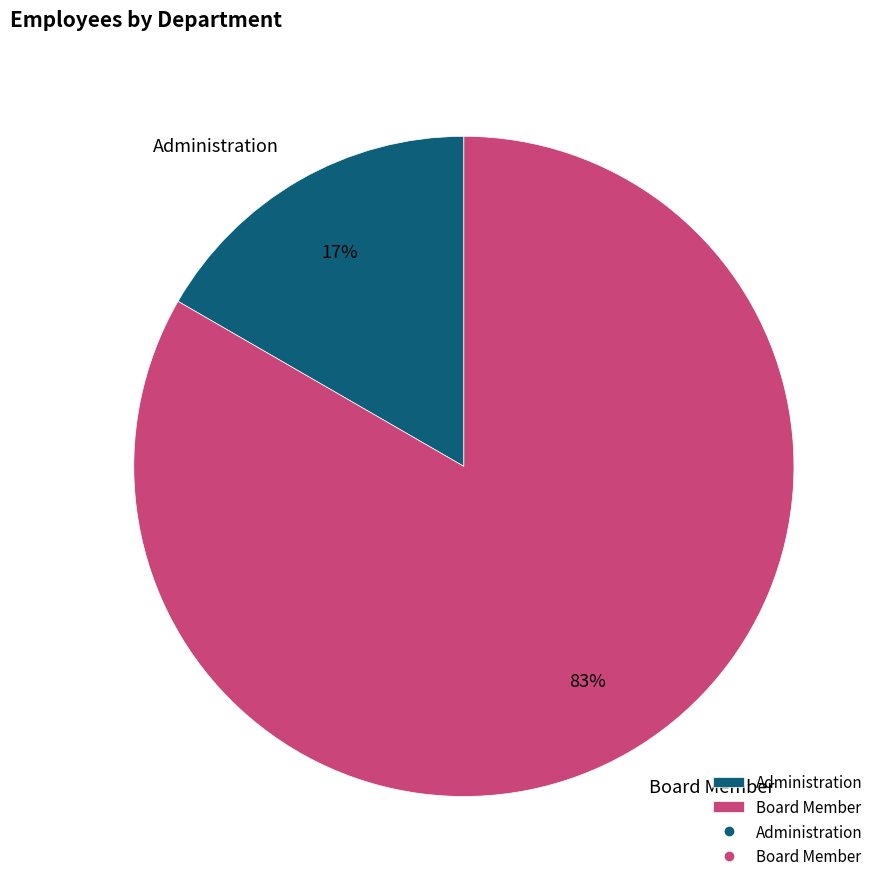

Combined, do Administration and Board Member account for over 50%?

Yes